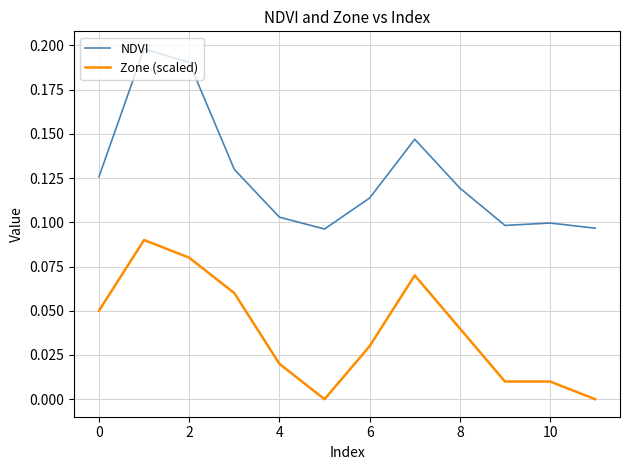

List the series in order of their overall mean, highest first.

NDVI, Zone (scaled)